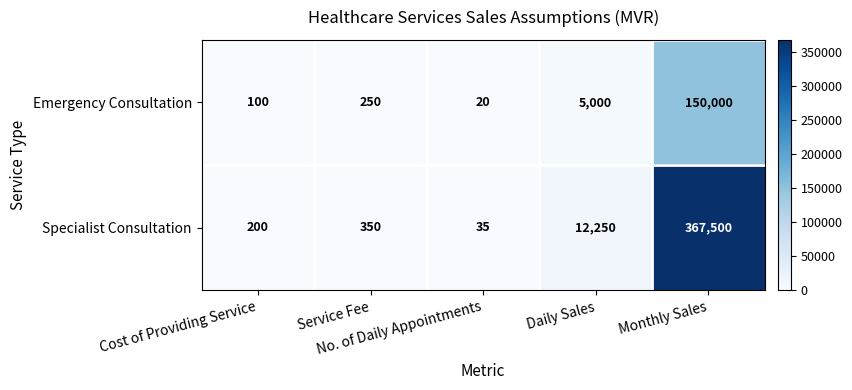

What is the difference between the maximum and minimum values in the Specialist Consultation series?

367465